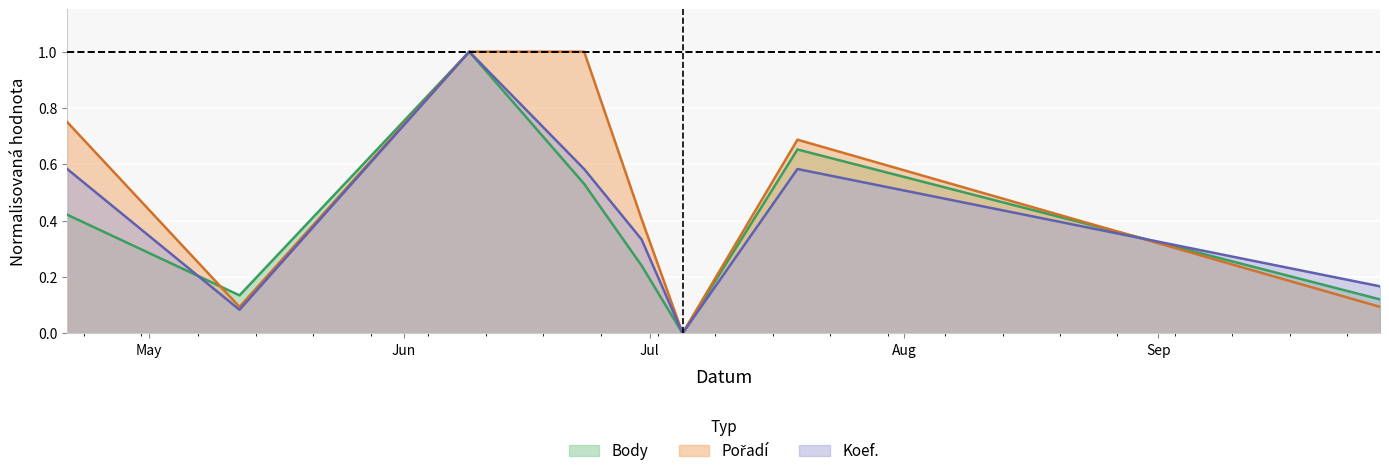

How many series are shown in this chart?

3